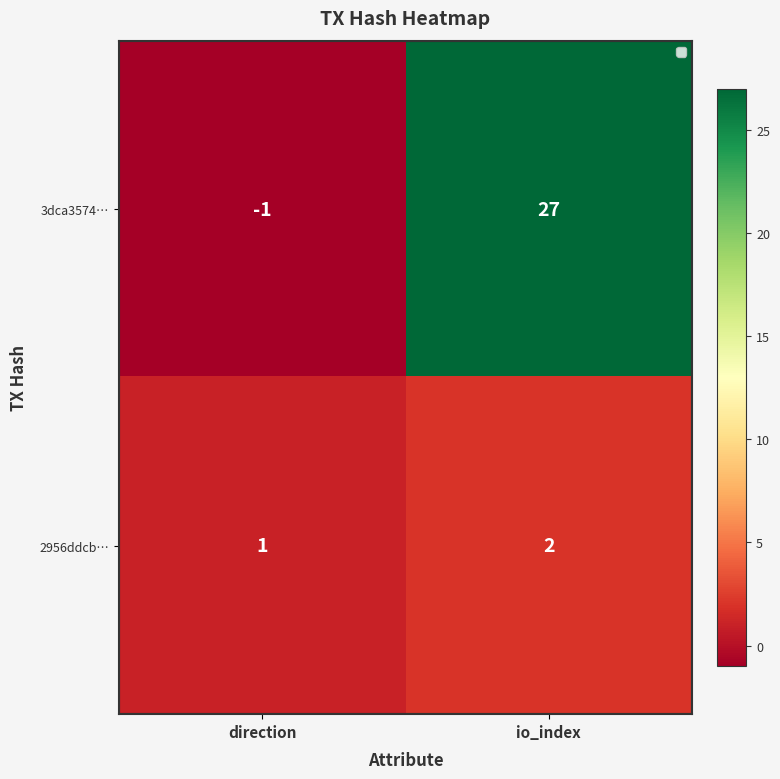

At which label is 2956ddcb… closest to 1?

direction